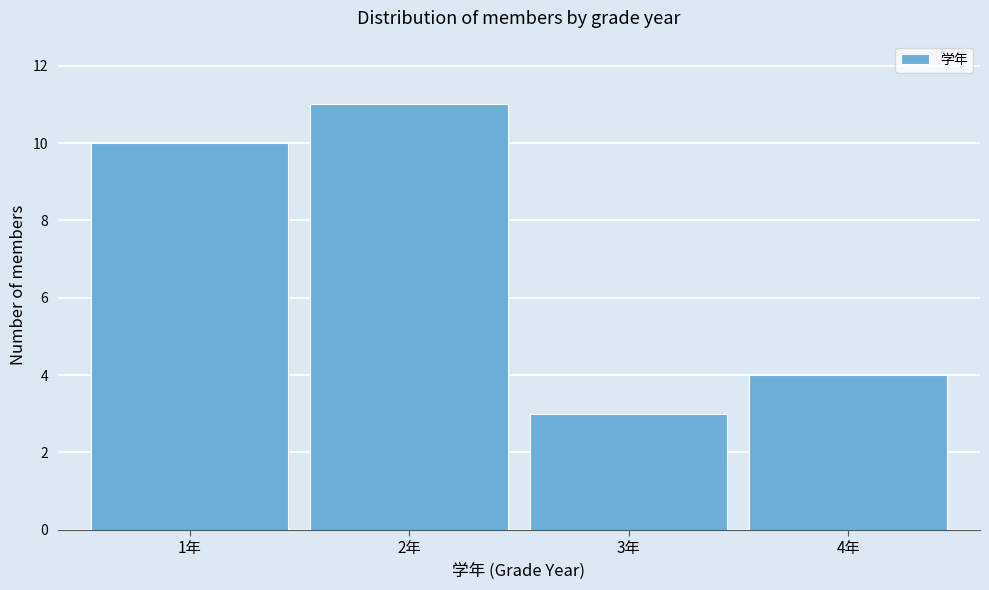

Reading left to right, transcribe all the data shown in this chart.

10	11	3	4